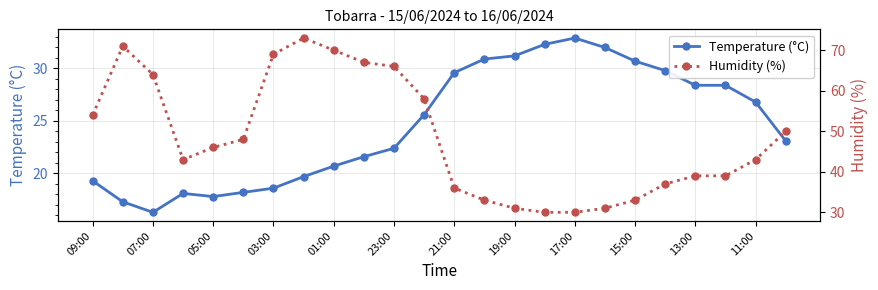

What are all the series names shown in the legend?

Temperature (°C), Humidity (%)